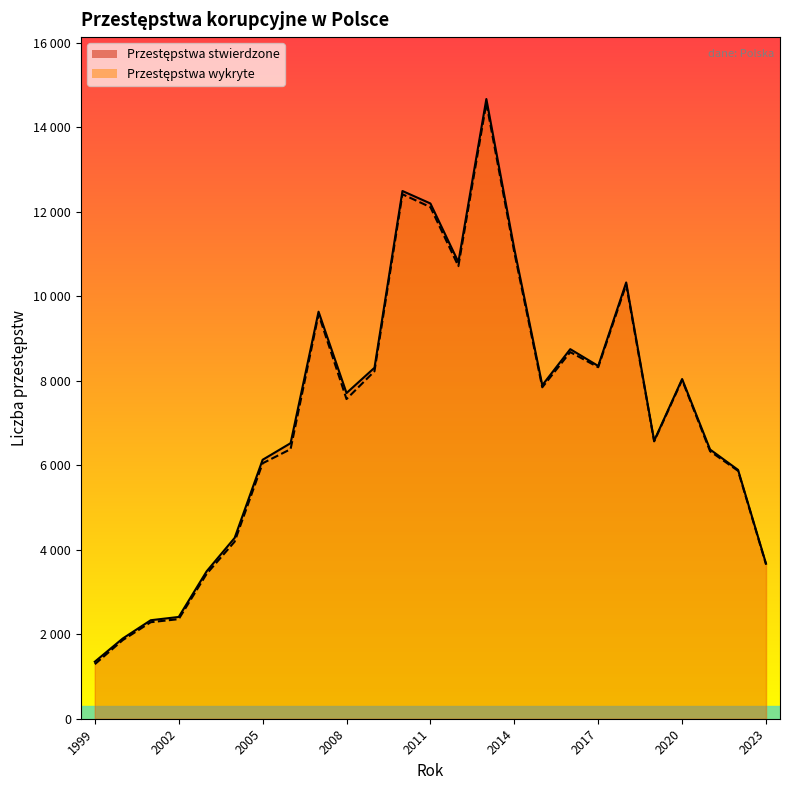

What is the average value of the Przestępstwa wykryte series?

7182